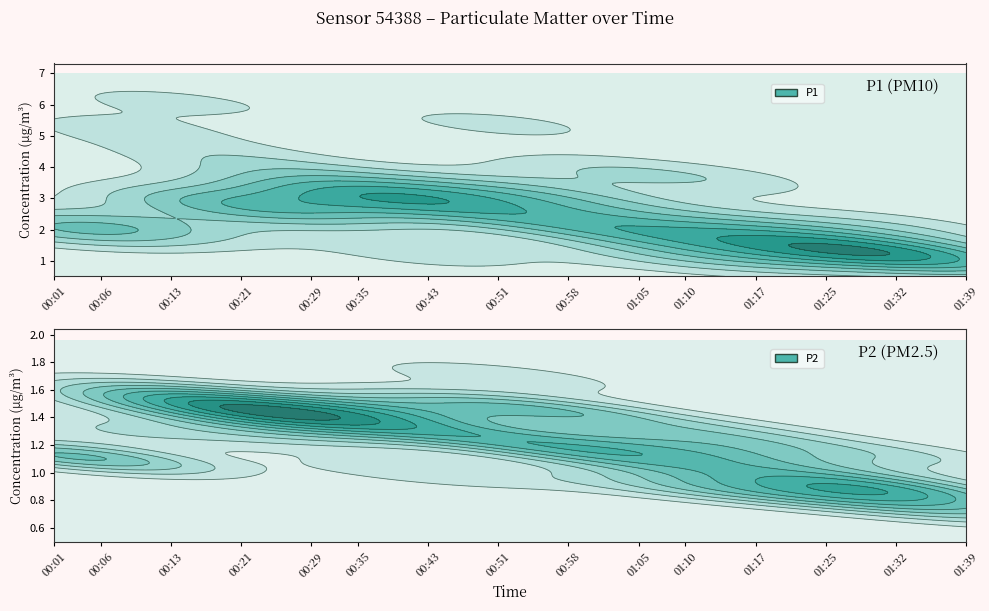

Reading left to right, extract all data points from this chart.

P1: 00:01=2.0	00:03=1.9	00:06=2.1	00:08=5.2	00:11=2.2	00:13=6.1	00:16=2.9	00:18=4.3	00:21=2.9	00:24=2.7	00:26=3.4	00:29=2.4	00:32=3.7	00:35=2.9	00:37=3.2	00:40=2.9	00:43=1.2	00:45=2.8	00:48=3.2	00:51=5.4	00:53=3.3	00:55=2.3	00:58=2.1	01:00=3.9	01:03=2.8	01:05=1.9	01:08=1.1	01:10=1.6	01:12=3.6	01:15=2.0	01:17=1.0	01:20=2.0	01:22=1.5	01:25=1.1	01:27=1.3	01:29=1.3	01:32=2.1	01:34=1.3	01:37=0.9	01:39=1.0
P2: 00:01=1.1	00:03=1.1	00:06=1.1	00:08=1.3	00:11=1.5	00:13=1.6	00:16=1.5	00:18=1.4	00:21=1.5	00:24=1.4	00:26=1.3	00:29=1.4	00:32=1.5	00:35=1.3	00:37=1.4	00:40=1.4	00:43=1.0	00:45=1.5	00:48=1.3	00:51=1.7	00:53=1.2	00:55=1.4	00:58=1.4	01:00=1.1	01:03=1.2	01:05=1.1	01:08=0.9	01:10=1.1	01:12=1.2	01:15=1.3	01:17=0.9	01:20=1.1	01:22=0.9	01:25=0.8	01:27=0.9	01:29=0.9	01:32=1.1	01:34=0.8	01:37=0.8	01:39=0.7